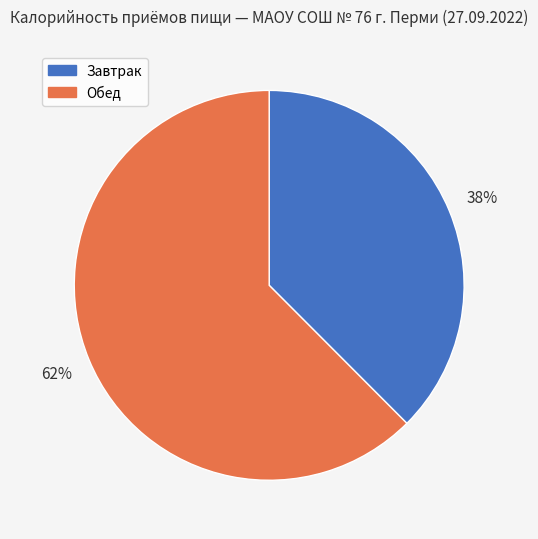

How many segments does this pie chart have?

2